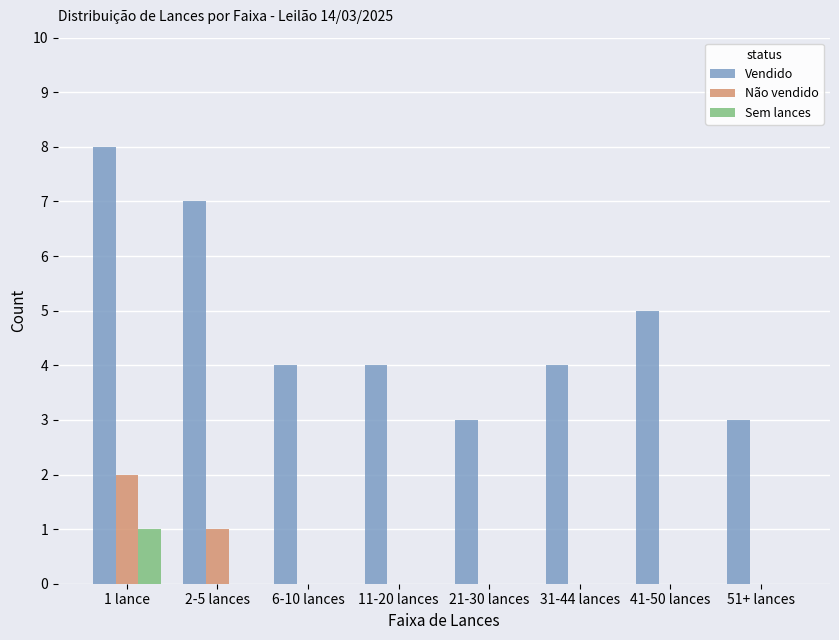

True or false: Não vendido has a value of 1 at 11-20 lances.

False